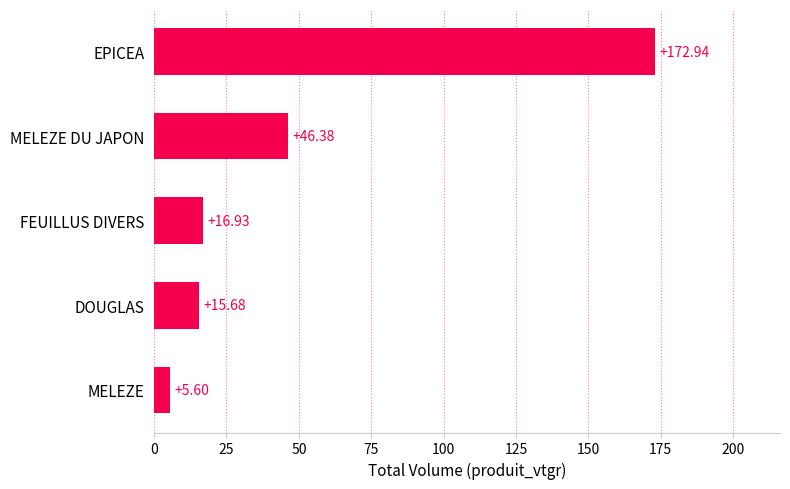

What is the difference between the maximum and minimum values?

167.3